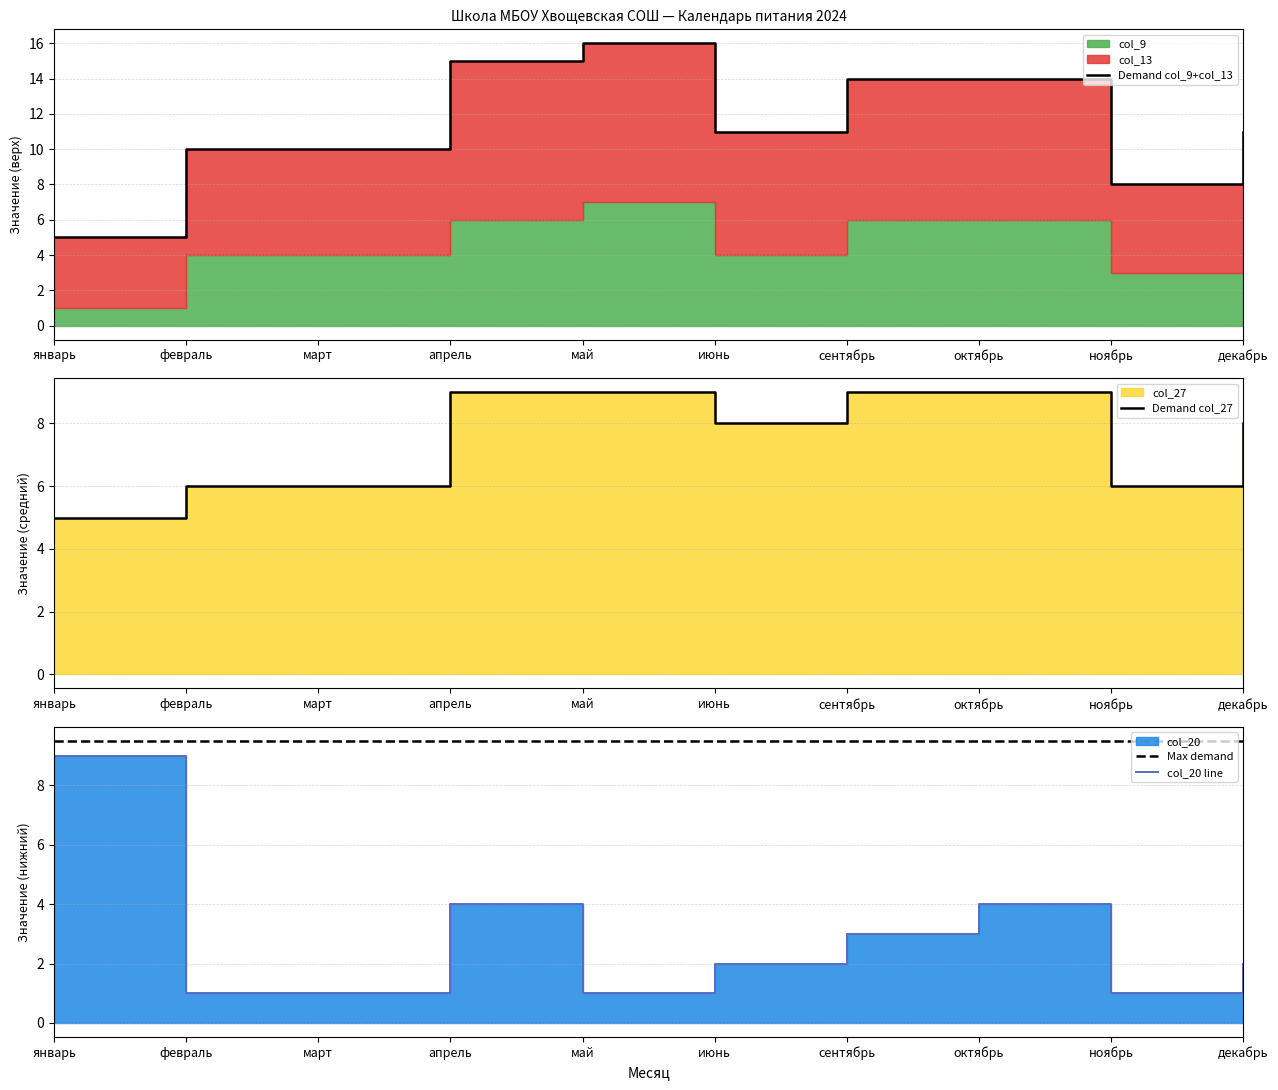

Which category has the highest value across all series?

май